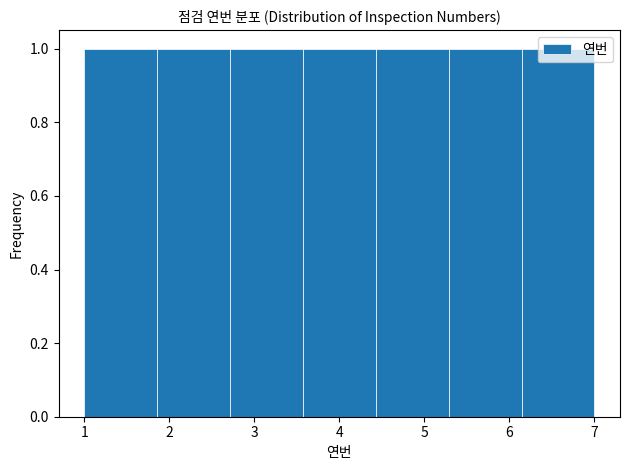

What is the height of the bar covering 6.1 to 7.0 on the x-axis? Neither the bar edges nor the heights are printed on the chart, so give them approximately, as read against the axes.

1